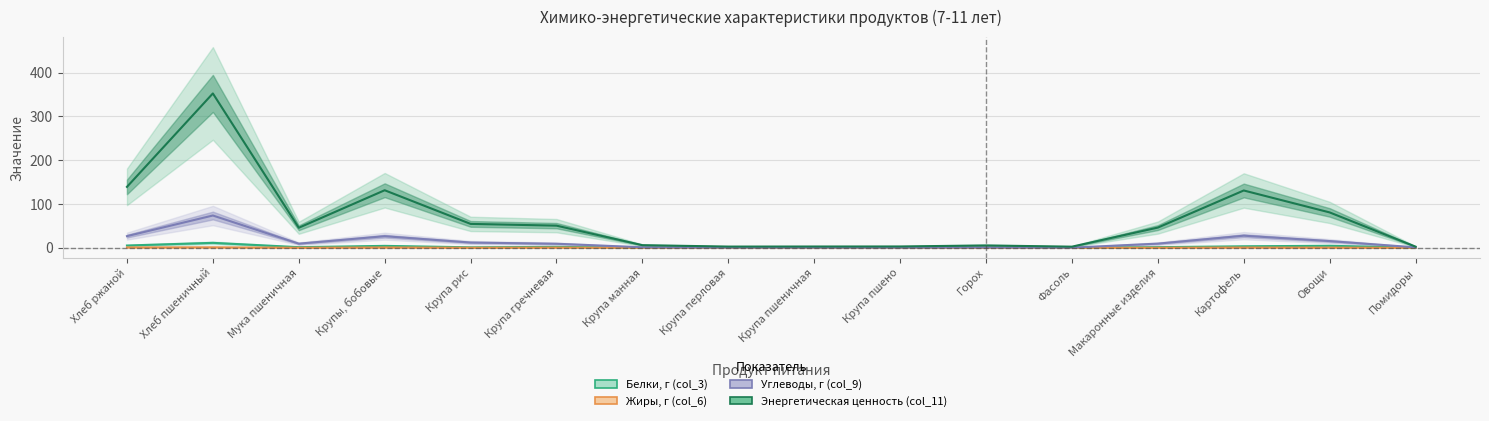

Rank the series by their maximum value, from lowest to highest.

Жиры, г (col_6), Белки, г (col_3), Углеводы, г (col_9), Энергетическая ценность (col_11)